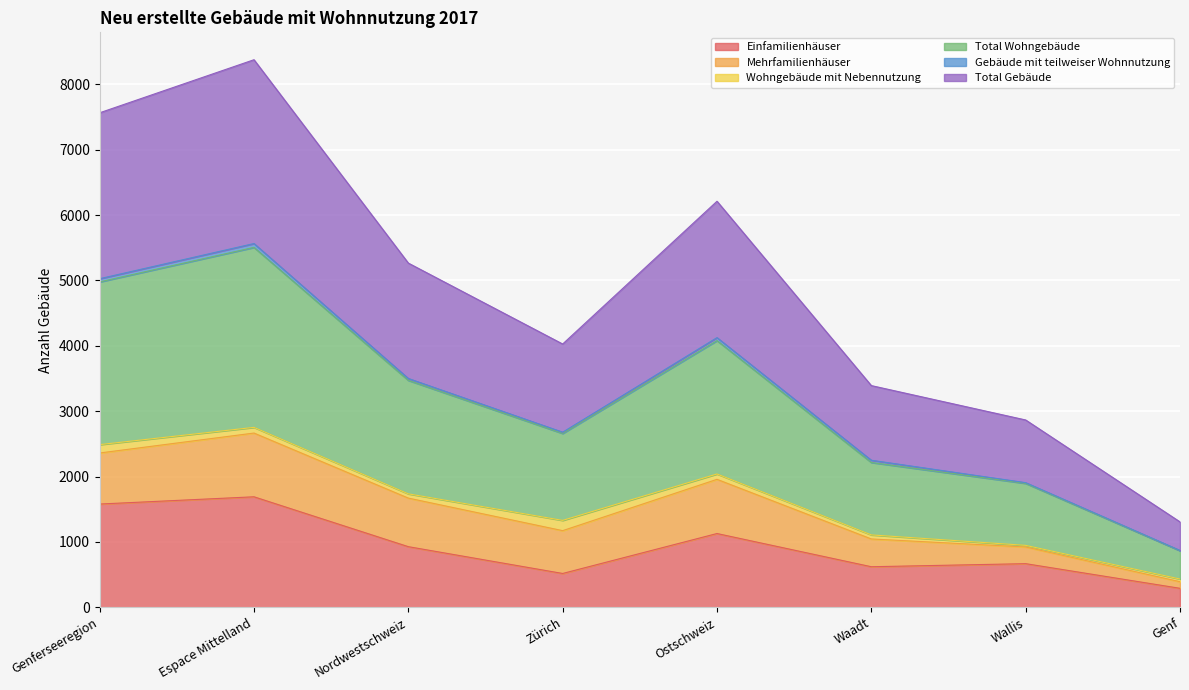

What is the difference between the maximum and second lowest values in the Total Wohngebäude series?

1805